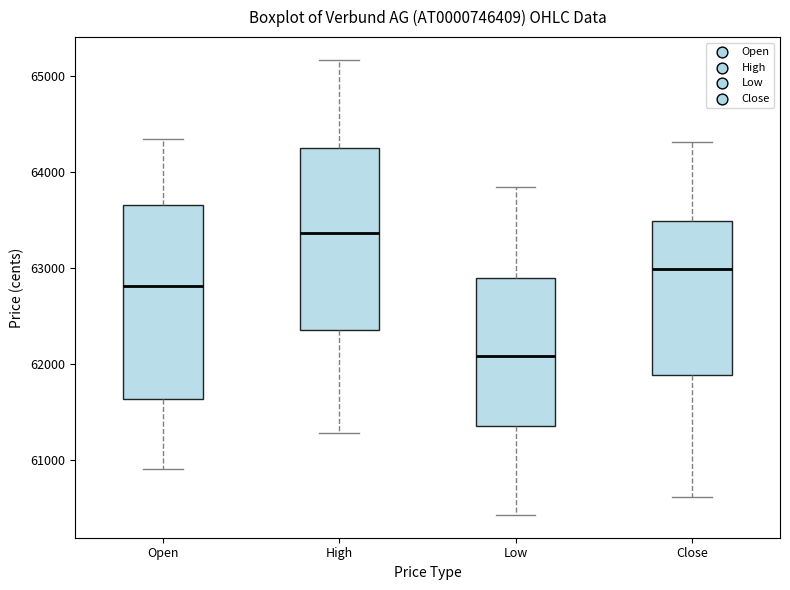

Which box is the tallest, from its lower edge to its upper edge?

Open